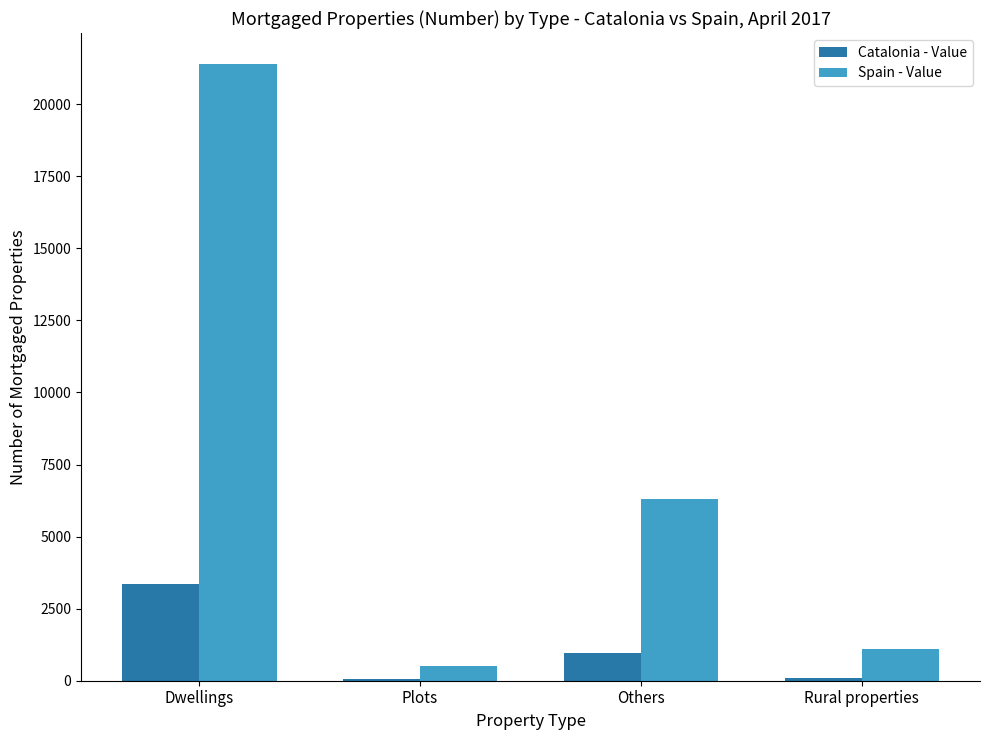

Which category has the highest value in the Spain - Value series?

Dwellings